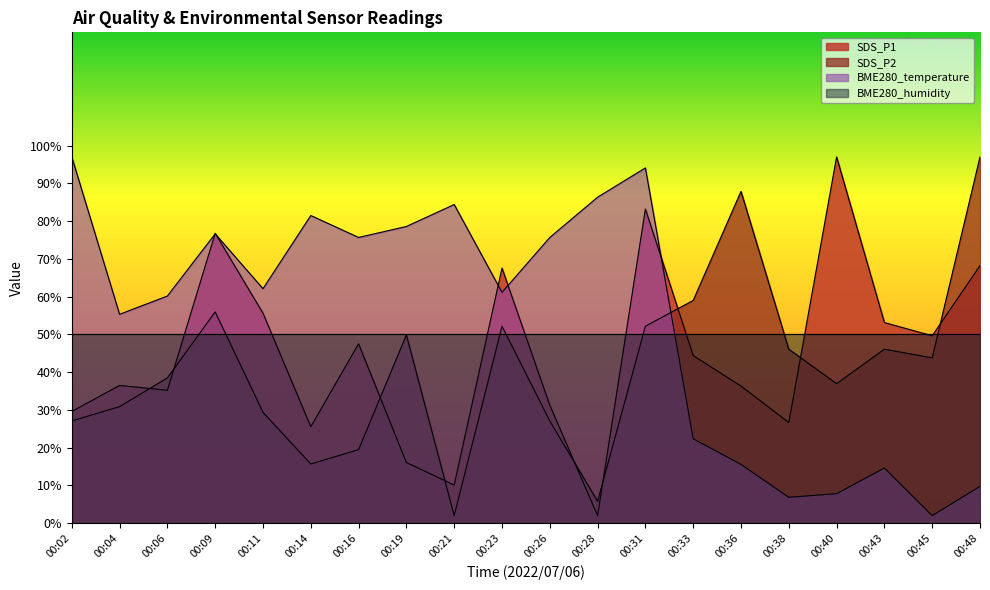

What is the total value across all series at 00:11?

197.1